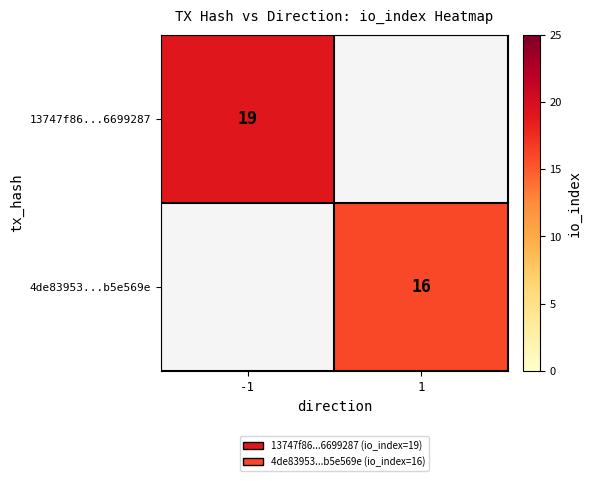

Is it true that 13747f86...6699287 equals 19 at -1?

True